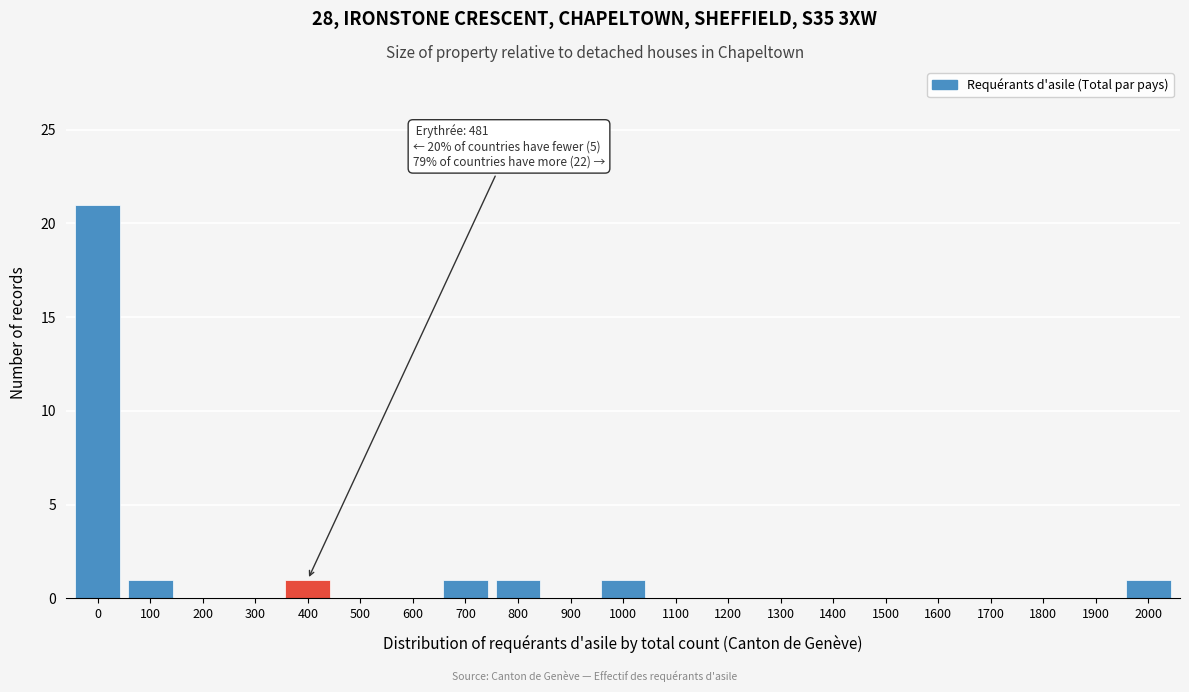

Reading left to right, transcribe all the data shown in this chart.

0=21	100=1	200=0	300=0	400=1	500=0	600=0	700=1	800=1	900=0	1000=1	1100=0	1200=0	1300=0	1400=0	1500=0	1600=0	1700=0	1800=0	1900=0	2000=1